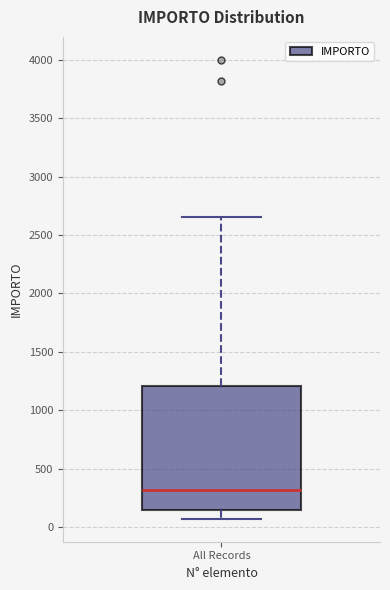

Read this box plot against the y-axis: the position of the median line, the range covered by the box, and the ends of both whiskers. The values are not printed on the chart, so give them approximately, as read against the axis.

median 300, box 150 to 1200, whiskers 50 to 2650